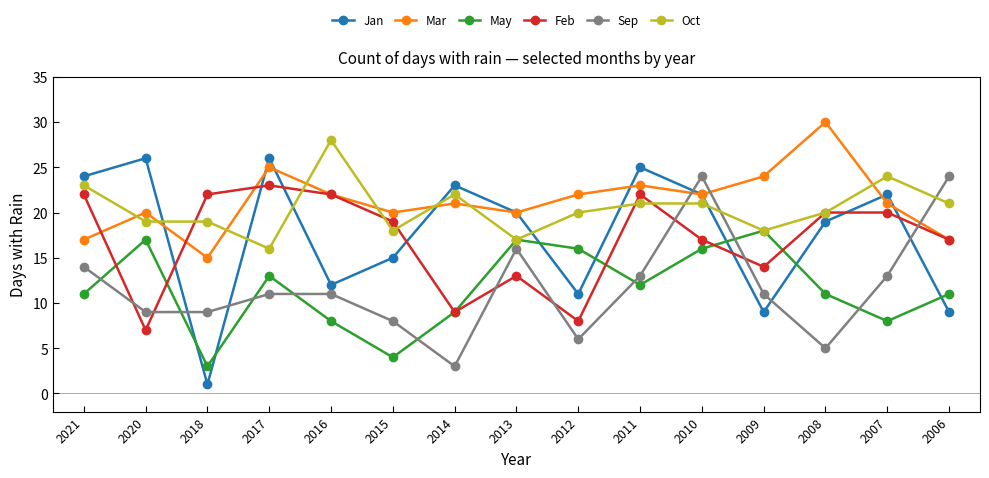

At which label does Sep reach its minimum?

2014